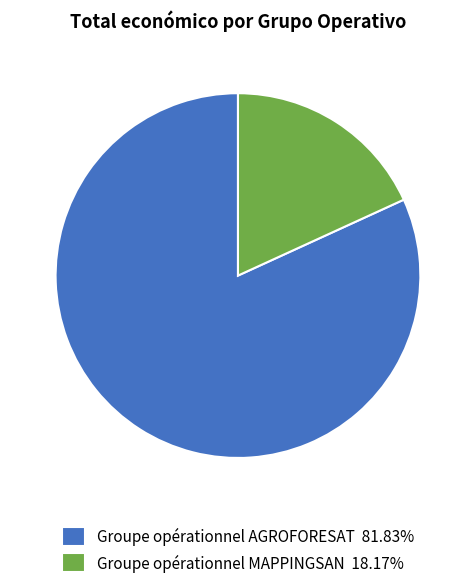

Approximately how many times larger is the value at Groupe opérationnel AGROFORESAT 81.83% compared to Groupe opérationnel MAPPINGSAN 18.17%?

4.5